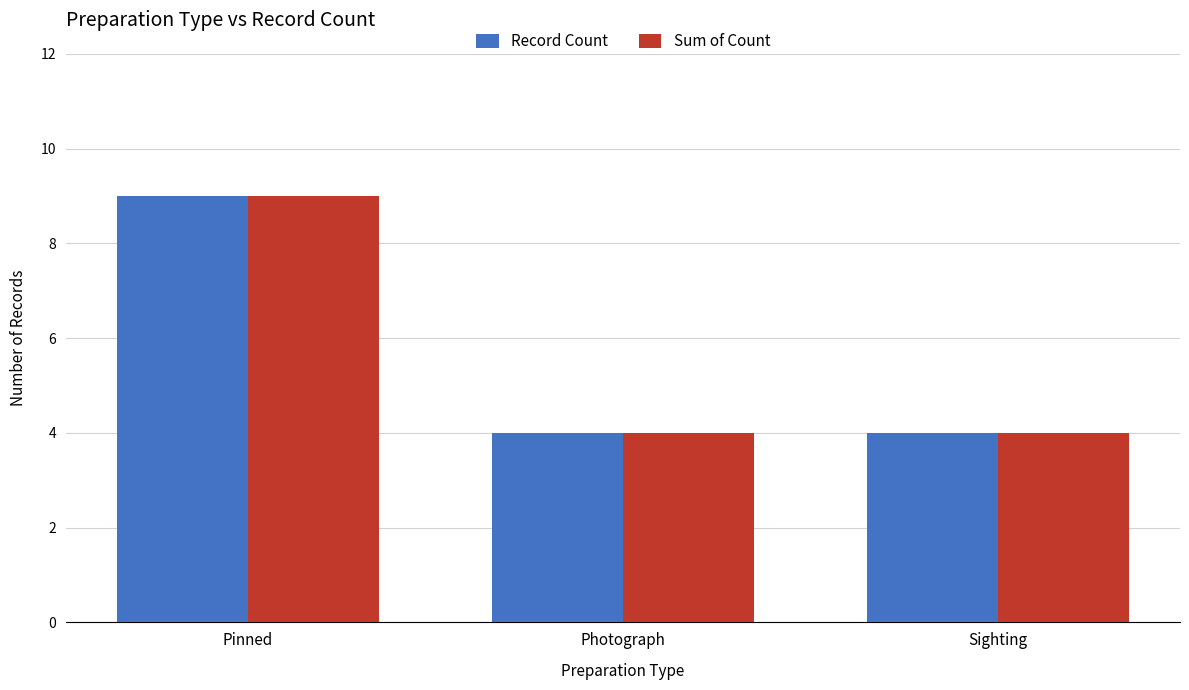

What are all the series names shown in the legend?

Record Count, Sum of Count